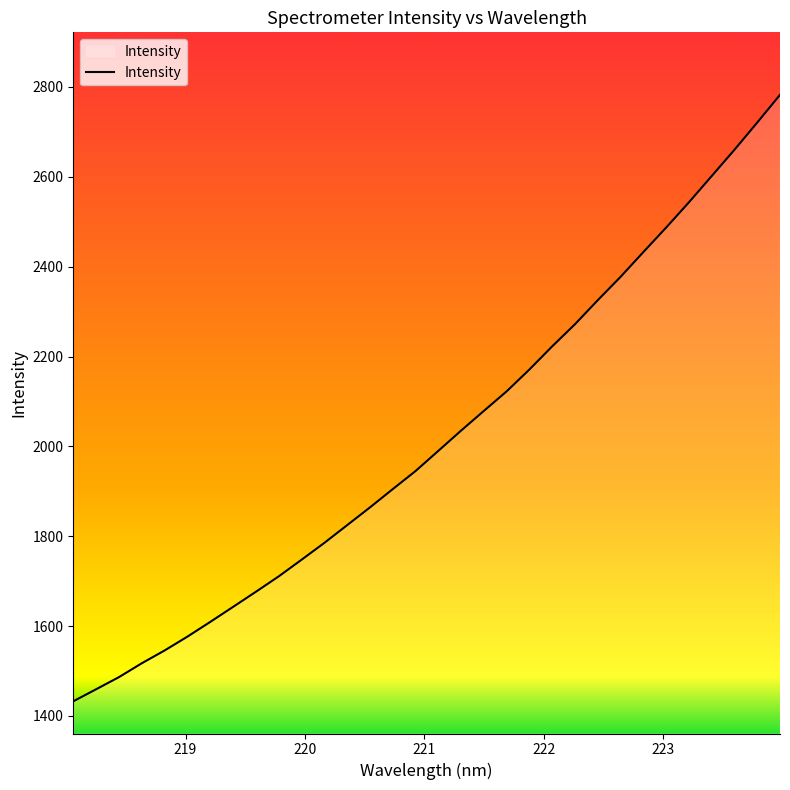

What is the greatest value displayed?

2782.5